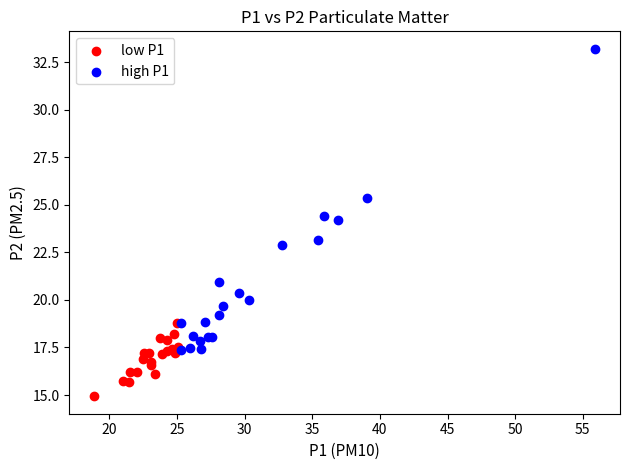

What are all the series names shown in the legend?

low P1, high P1